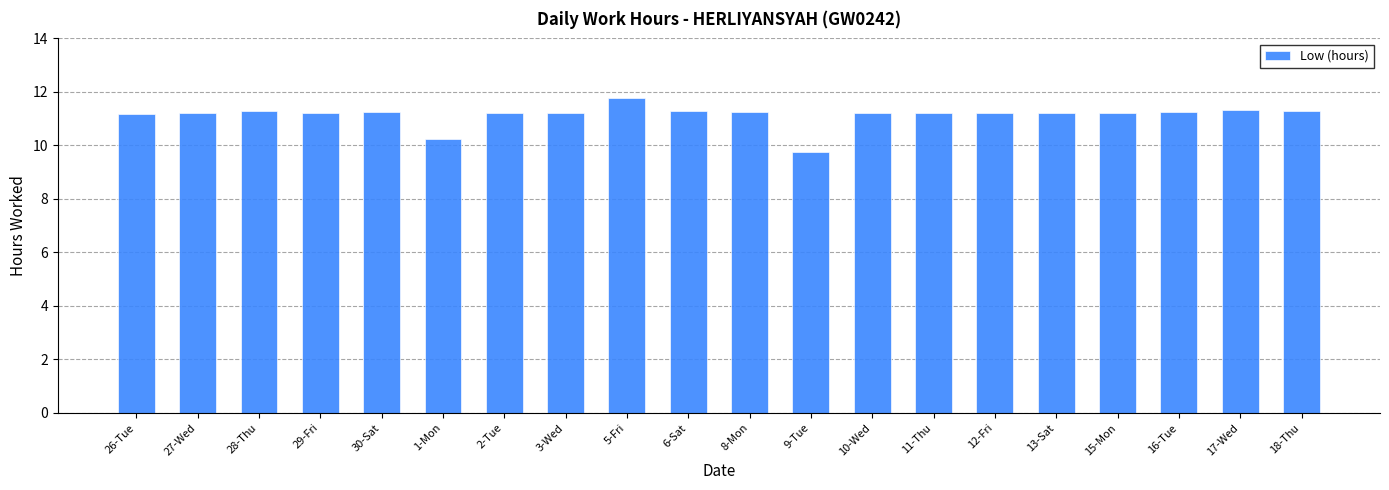

What is the value of the 20th bar from the left?

11.3